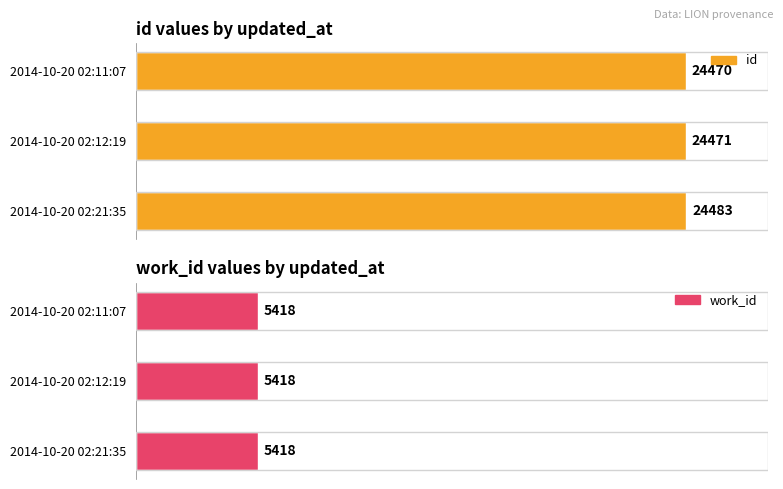

What is the greatest value displayed?

24483.0